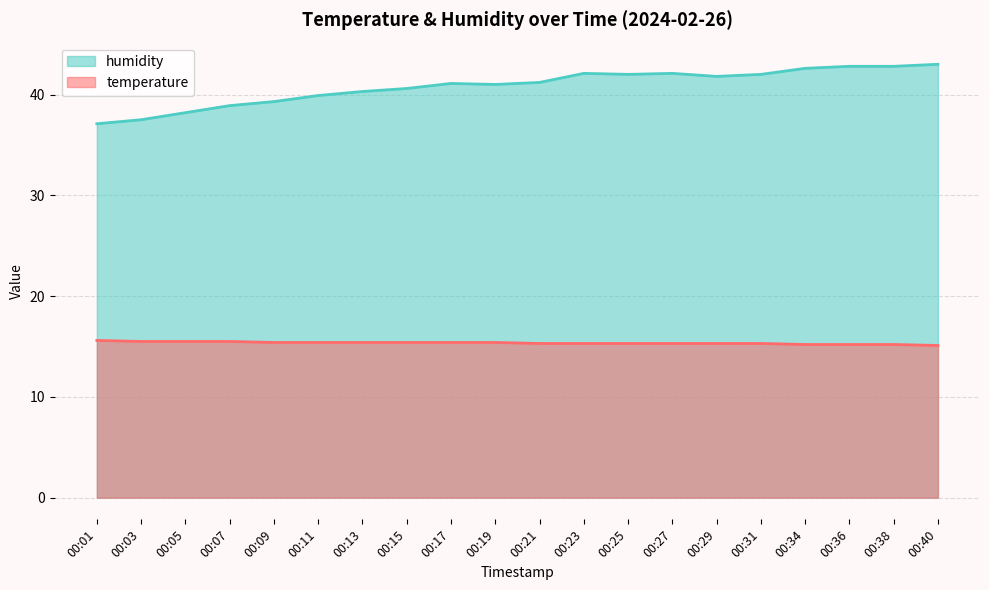

What is the value of the humidity point at the 19th from the left?

42.8